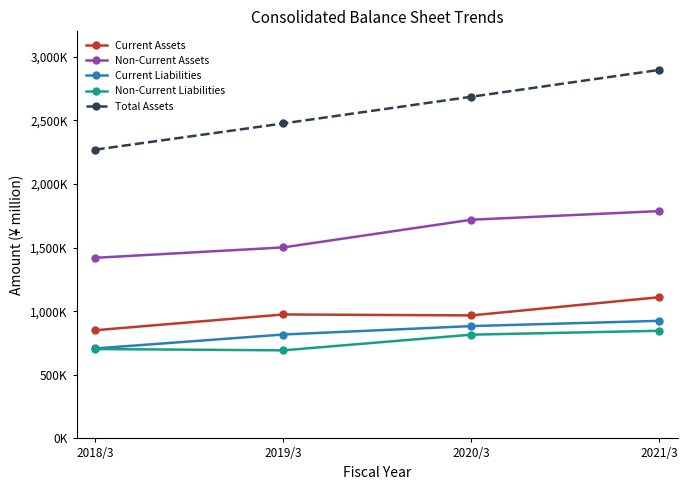

True or false: Total Assets has more than 2 interior local peaks.

False